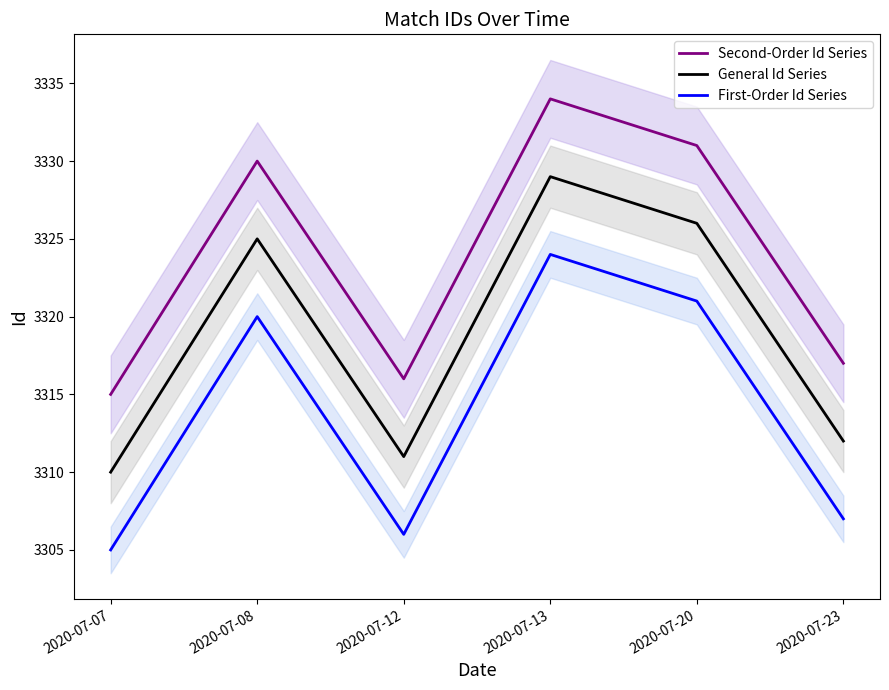

What is the difference between the maximum and minimum values in the First-Order Id Series series?

19